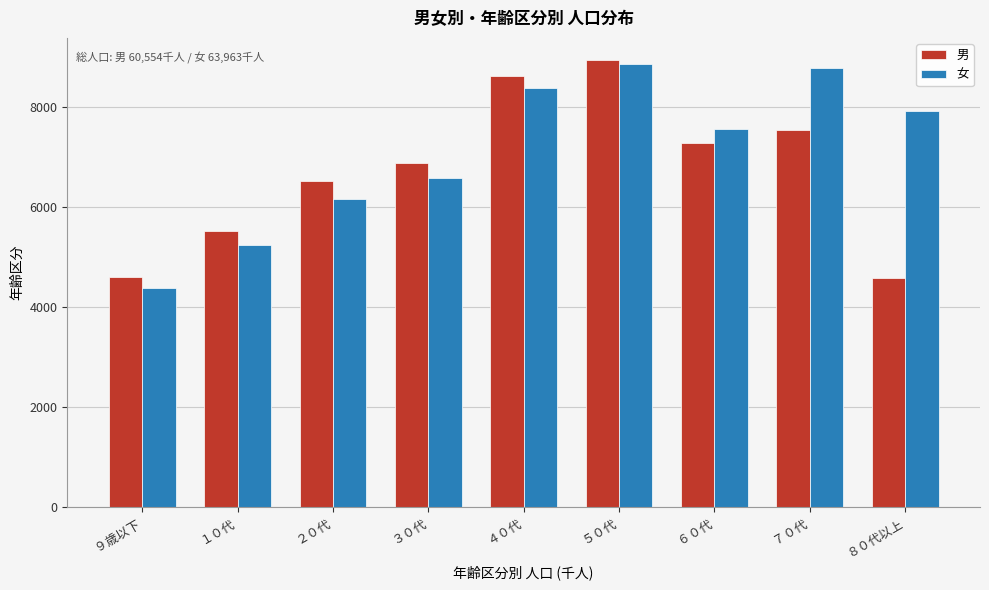

What is the minimum value for 女?

4397